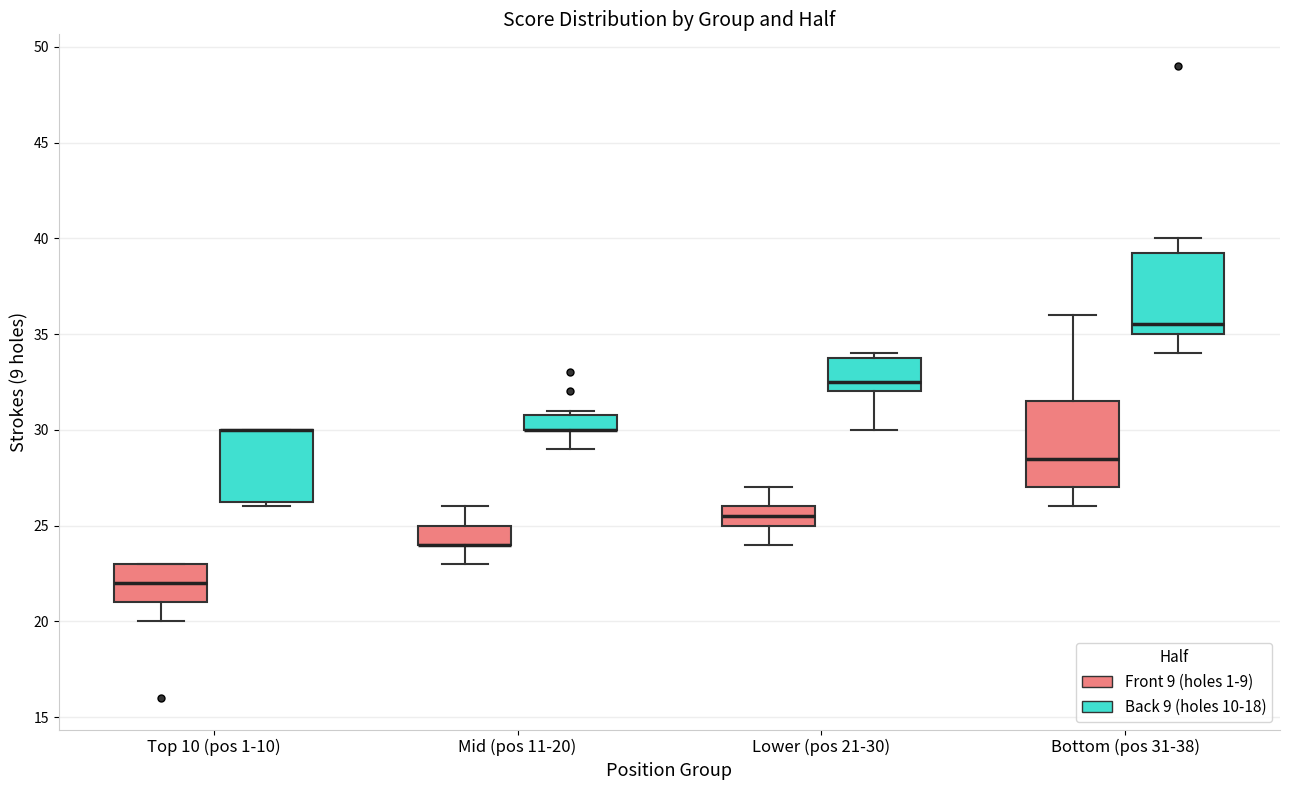

Where is the lower edge of the box for Top 10 (pos 1-10) (Back 9 (holes 10-18)) on the y-axis? The values are not printed on the chart, so give them approximately, as read against the axis.

26.5